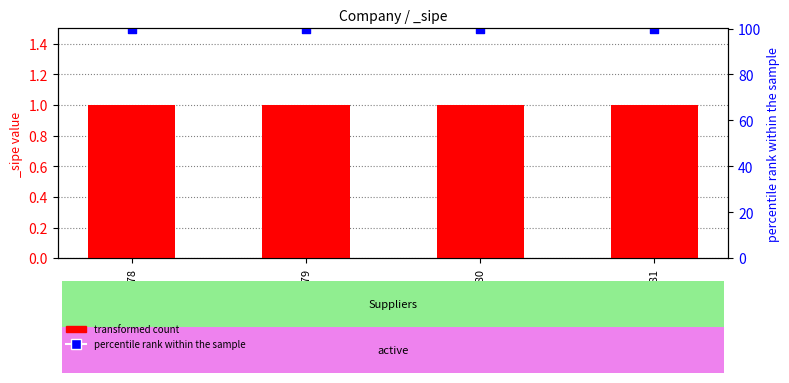

What are all the series names shown in the legend?

transformed count, percentile rank within the sample